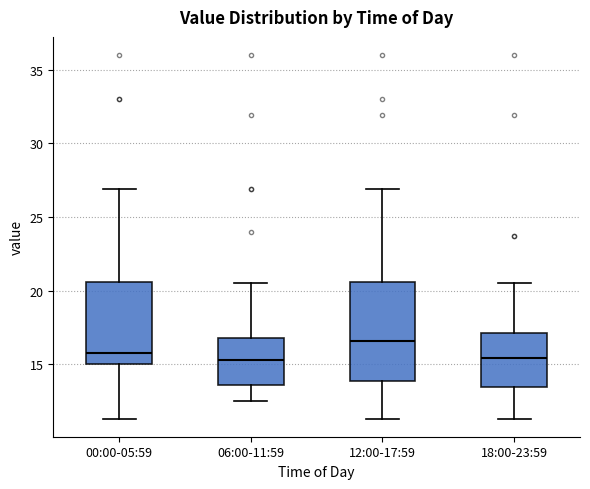

Reading left to right, read every box against the y-axis: the position of its median line, the range the box covers, and the ends of its whiskers. The values are not printed on the chart, so give them approximately, as read against the axis.

00:00-05:59: median 16.0, box 15.0 to 20.5, whiskers 11.5 to 27.0
06:00-11:59: median 15.5, box 13.5 to 17.0, whiskers 12.5 to 20.5
12:00-17:59: median 16.5, box 14.0 to 20.5, whiskers 11.5 to 27.0
18:00-23:59: median 15.5, box 13.5 to 17.0, whiskers 11.5 to 20.5